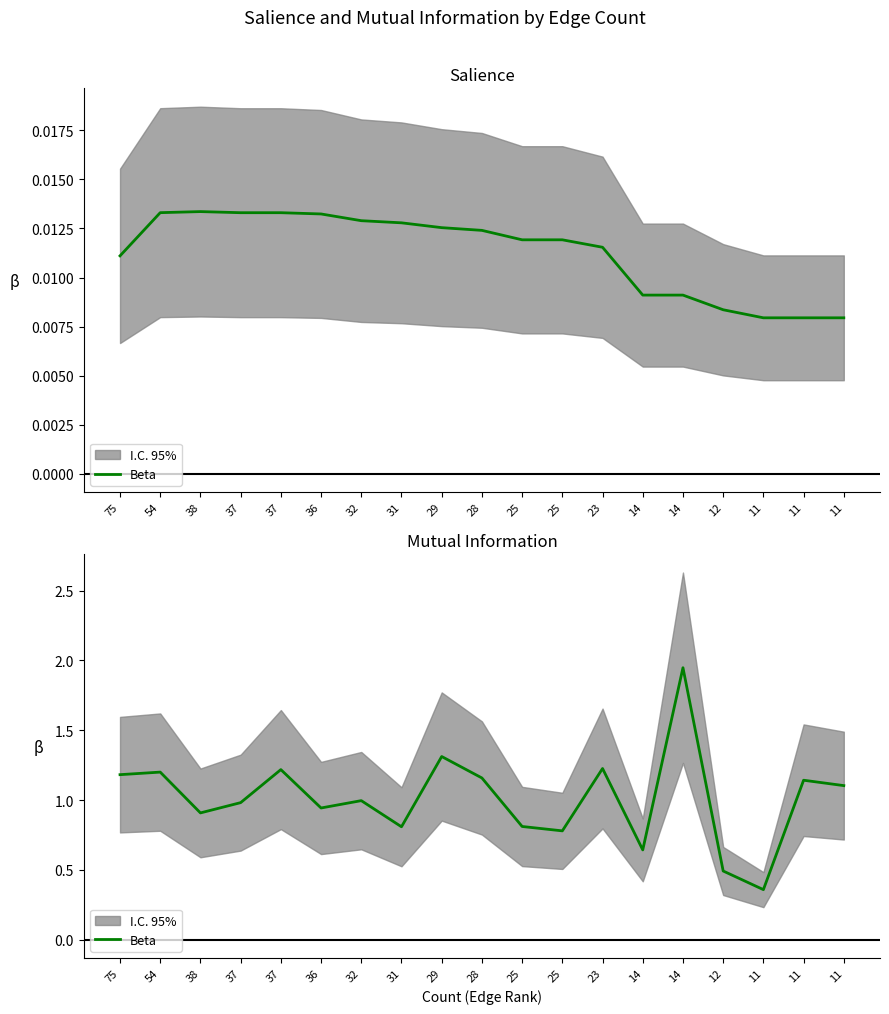

How many lines are shown in the chart?

1